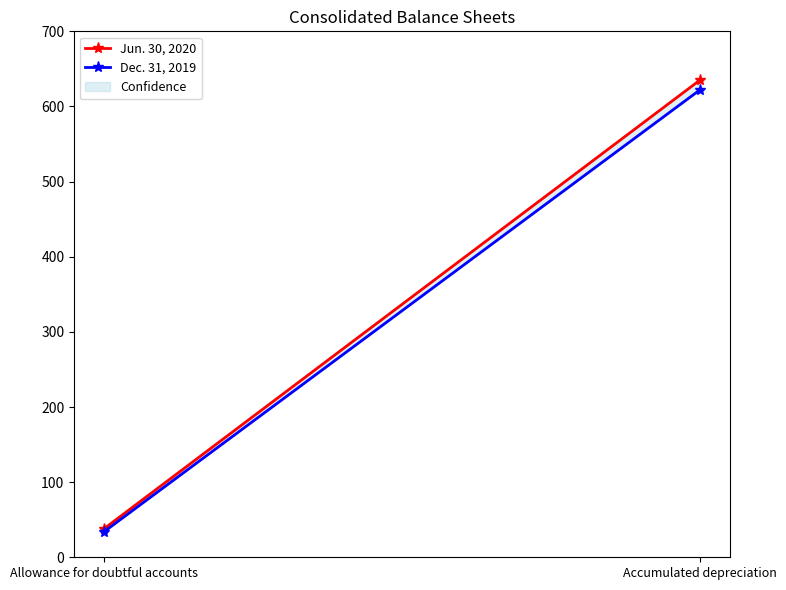

Rank the series by their average value, from highest to lowest.

Jun. 30, 2020, Dec. 31, 2019